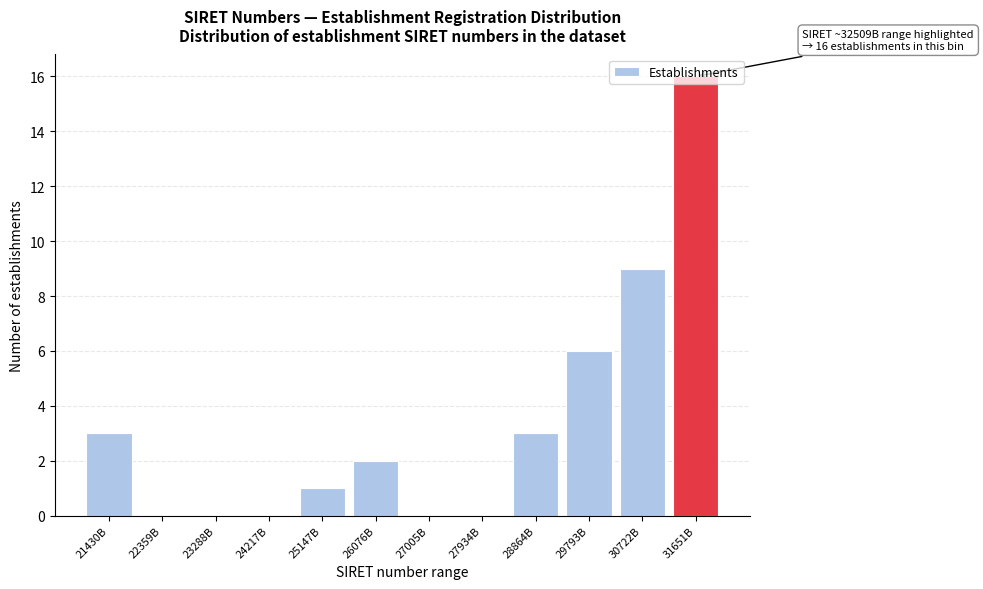

What is the greatest value displayed?

16